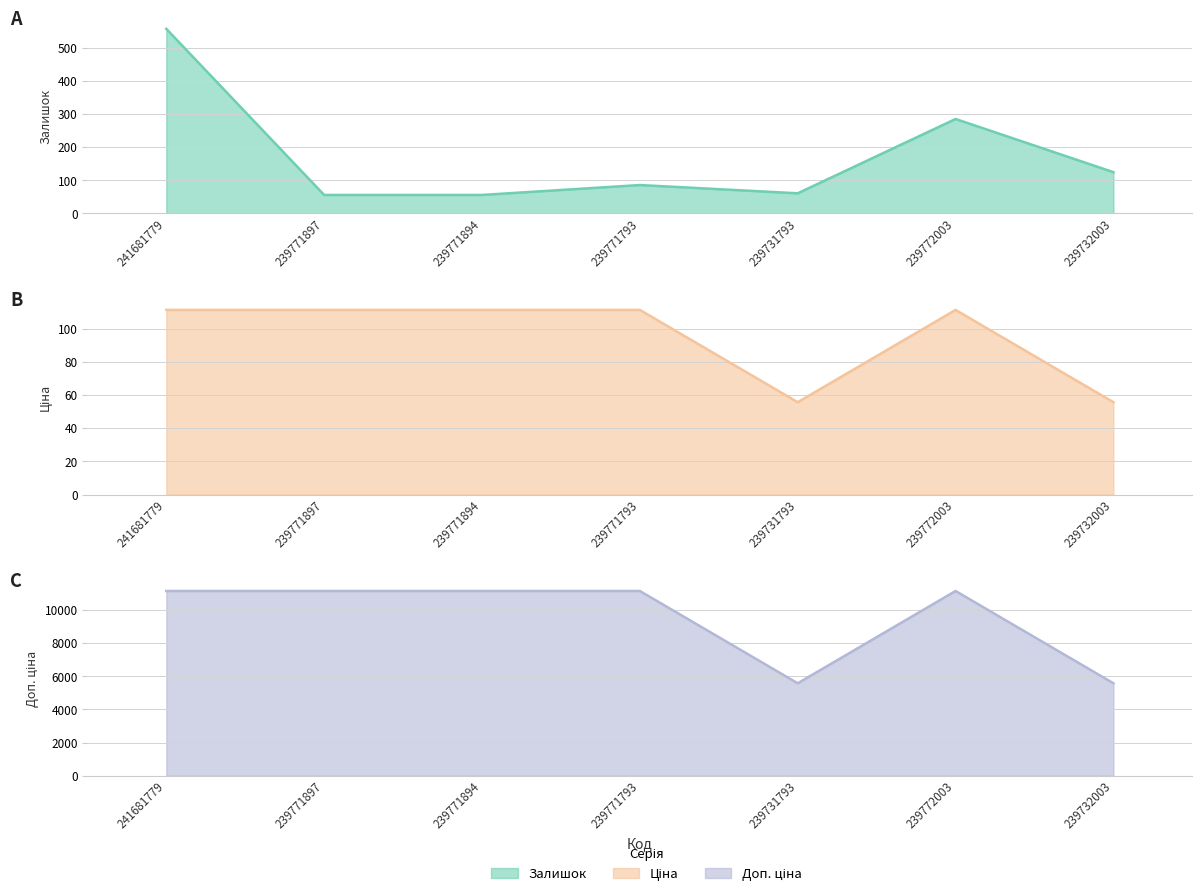

What is the difference between the maximum and minimum values in the Ціна series?

55.8